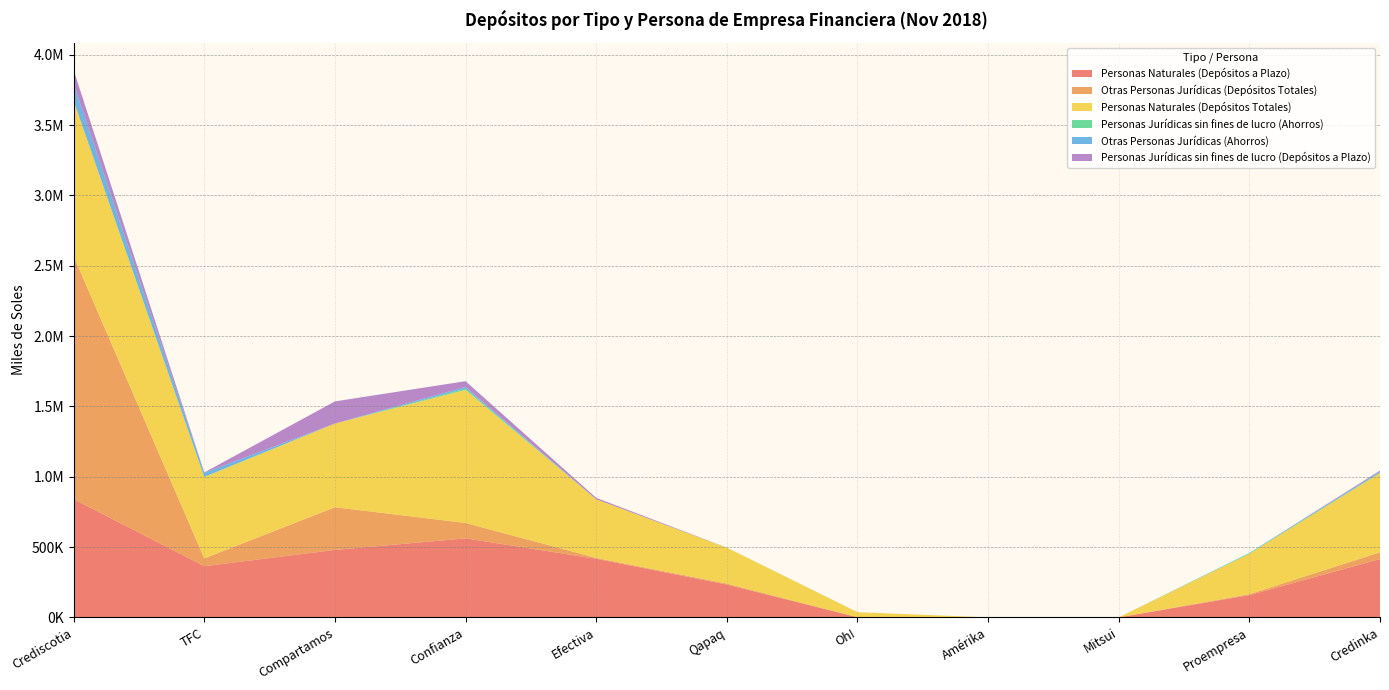

Reading right to left, transcribe all the data shown in this chart.

Personas Naturales (Depósitos a Plazo): Credinka=414452.8	Proempresa=158330.0	Mitsui=0.0	Amérika=0.0	Oh!=1276.1	Qapaq=233375.0	Efectiva=416640.8	Confianza=561671.6	Compartamos=479602.4	TFC=363674.2	Crediscotia=840825.0
Otras Personas Jurídicas (Depósitos Totales): Credinka=47963.3	Proempresa=6588.1	Mitsui=0.0	Amérika=0.0	Oh!=0.0	Qapaq=6977.7	Efectiva=6197.8	Confianza=109493.7	Compartamos=303485.5	TFC=55517.0	Crediscotia=1727028.1
Personas Naturales (Depósitos Totales): Credinka=562557.6	Proempresa=286966.3	Mitsui=0.0	Amérika=0.0	Oh!=36026.0	Qapaq=255156.0	Efectiva=416640.8	Confianza=946304.5	Compartamos=594830.0	TFC=578299.5	Crediscotia=1103874.6
Personas Jurídicas sin fines de lucro (Ahorros): Credinka=4029.3	Proempresa=5228.7	Mitsui=0.0	Amérika=0.0	Oh!=0.0	Qapaq=158.8	Efectiva=0.0	Confianza=8628.0	Compartamos=1.0	TFC=2028.2	Crediscotia=141.5
Otras Personas Jurídicas (Ahorros): Credinka=6356.7	Proempresa=937.1	Mitsui=0.0	Amérika=0.0	Oh!=0.0	Qapaq=274.9	Efectiva=0.0	Confianza=12240.8	Compartamos=3.9	TFC=28332.5	Crediscotia=119481.4
Personas Jurídicas sin fines de lucro (Depósitos a Plazo): Credinka=8386.3	Proempresa=90.8	Mitsui=0.0	Amérika=0.0	Oh!=0.0	Qapaq=0.0	Efectiva=10305.0	Confianza=40688.8	Compartamos=157366.9	TFC=2595.6	Crediscotia=98685.6